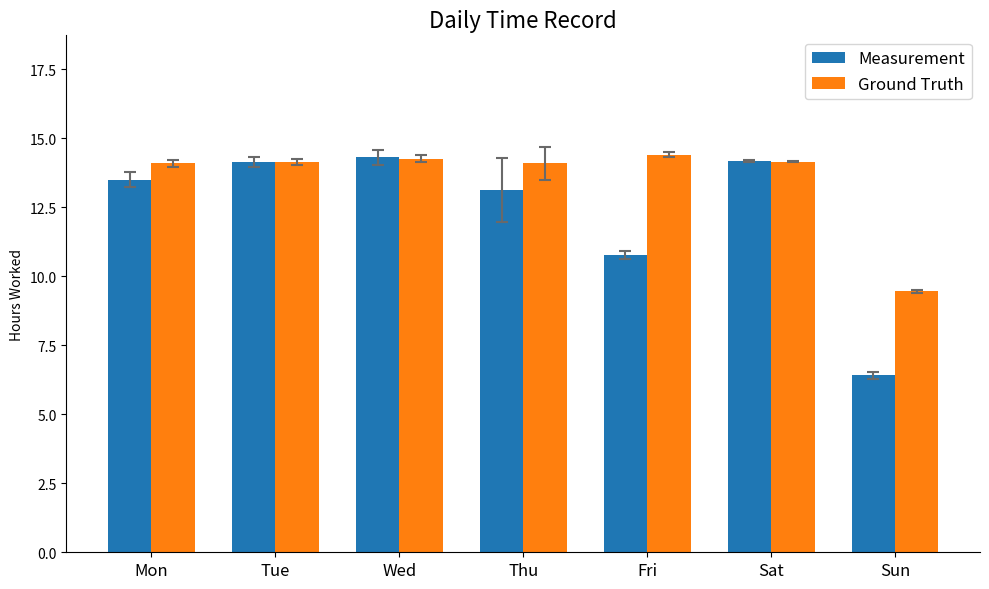

Are the bars horizontal?

No